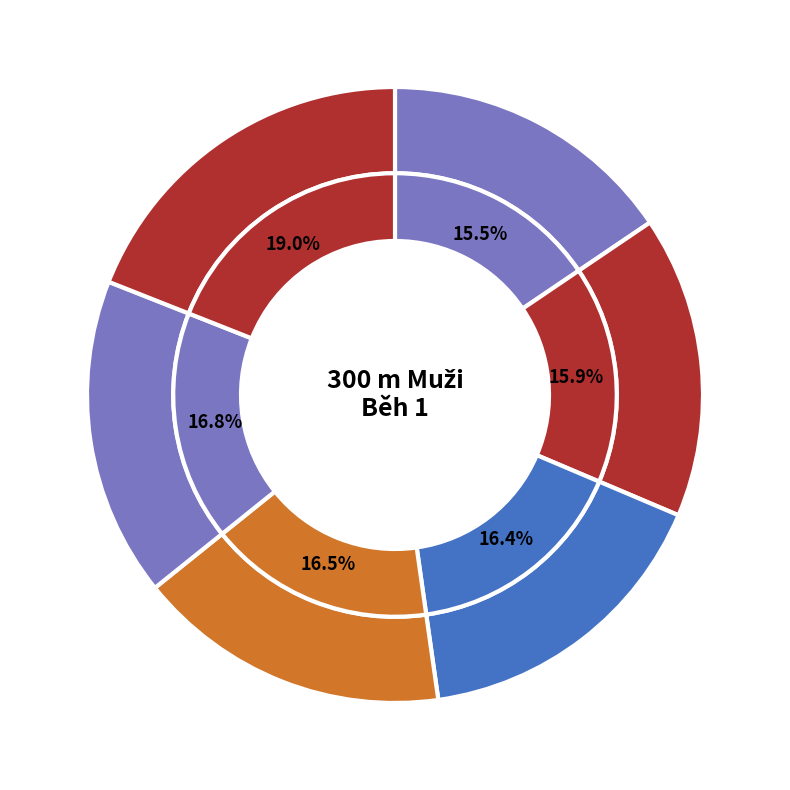

What percentage do Rada Petr and Prozr Aldo together represent?

35.5%